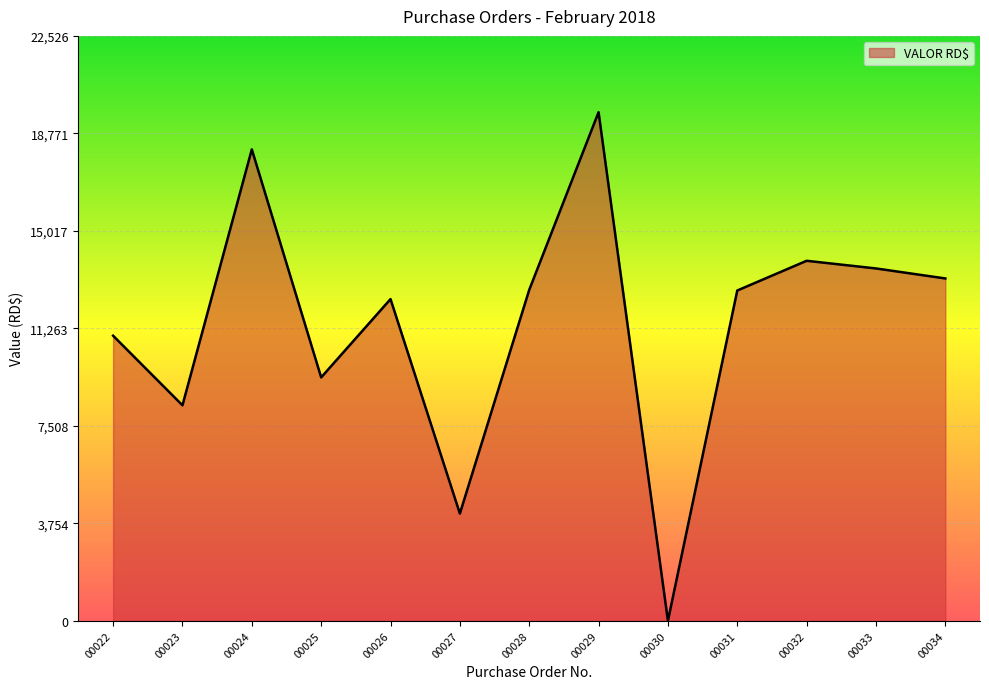

What is the difference between the values at 00024 and 00034?

4970.7